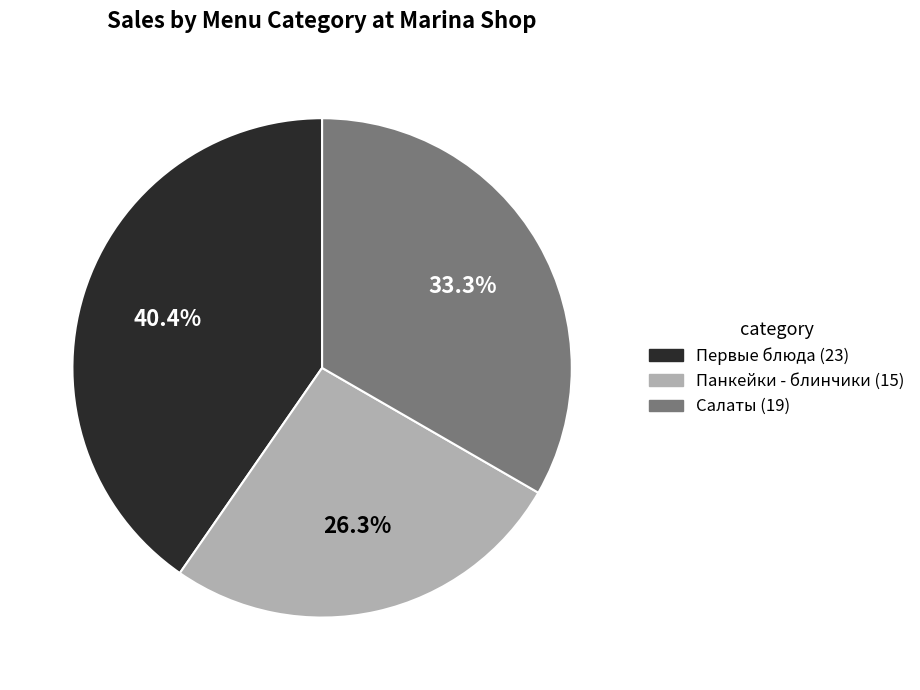

Does any single category account for the majority?

No